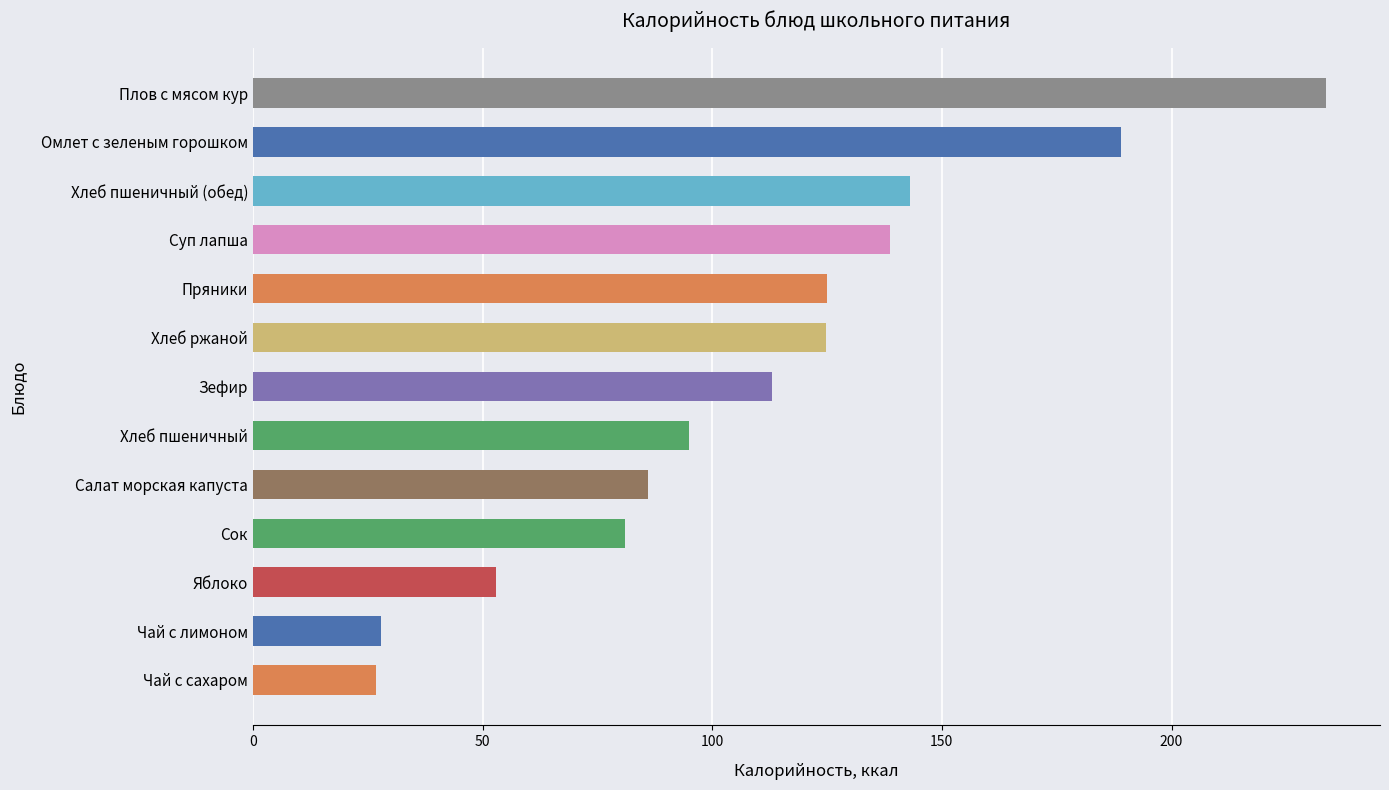

What is the greatest value displayed?

233.7